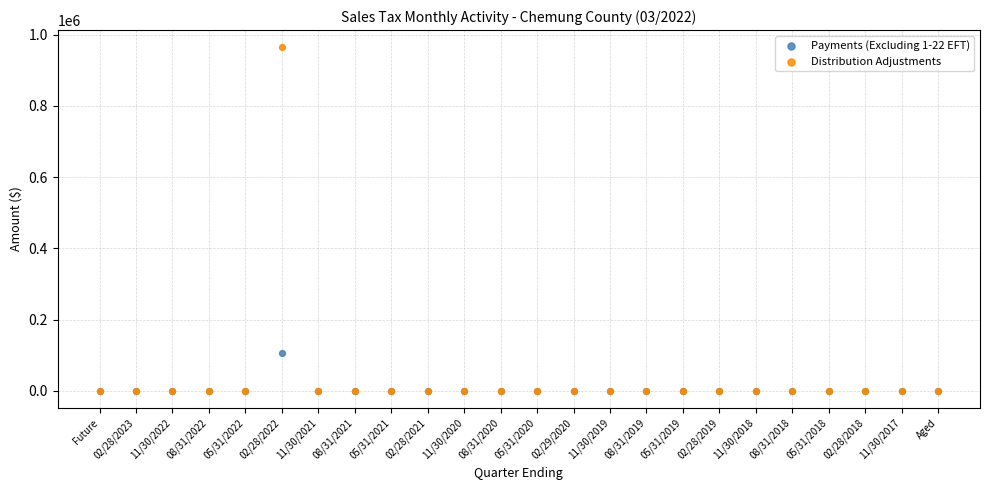

Which series contains the highest Y value?

Distribution Adjustments